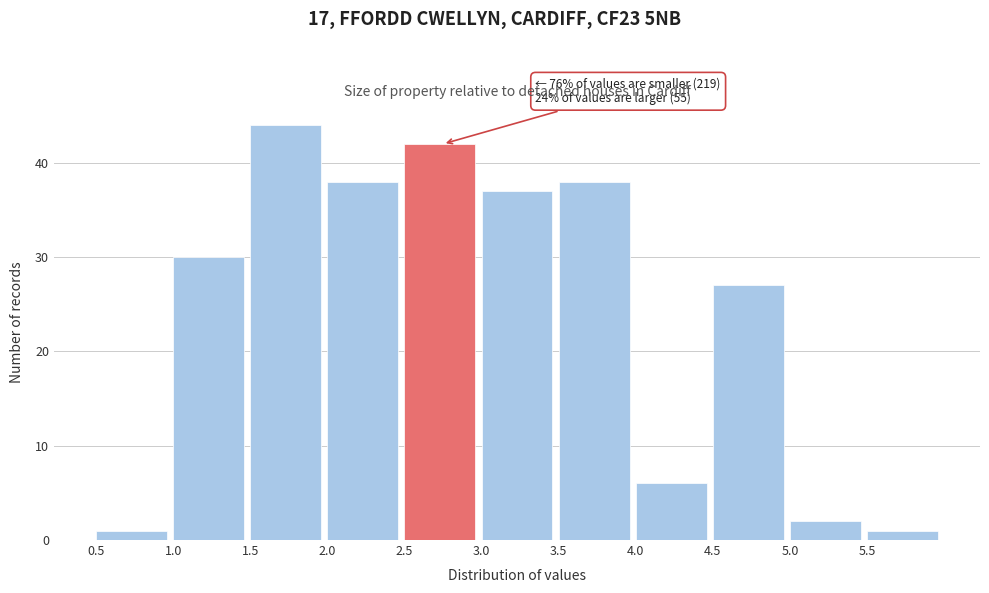

Over which range of the x-axis is the bar tallest?

1.5 to 2.0